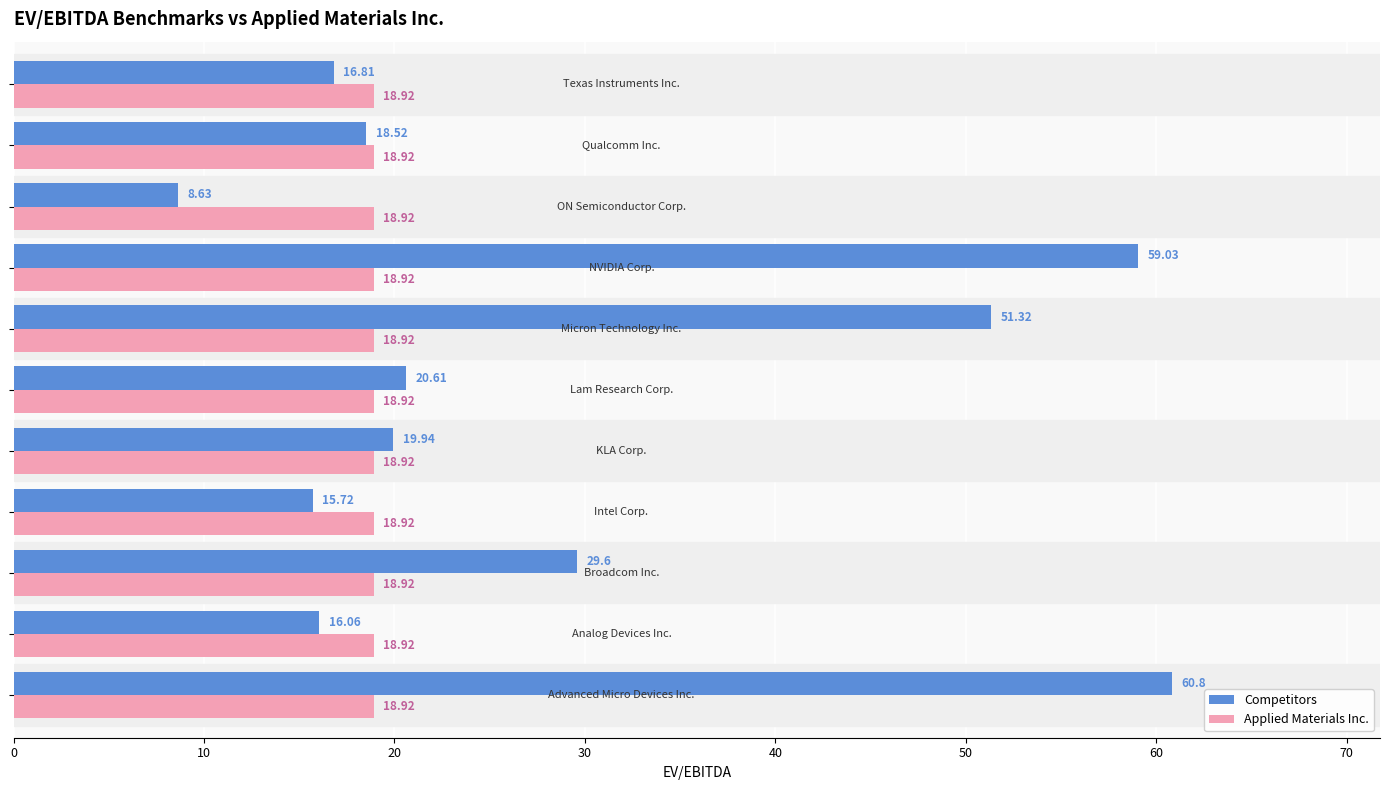

Rank the series by their average value, from highest to lowest.

Competitors, Applied Materials Inc.